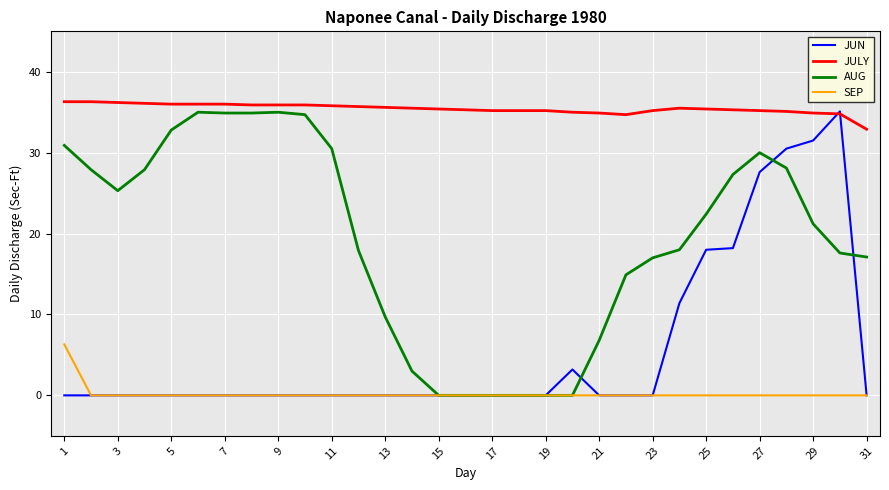

What is the greatest value displayed?

36.3